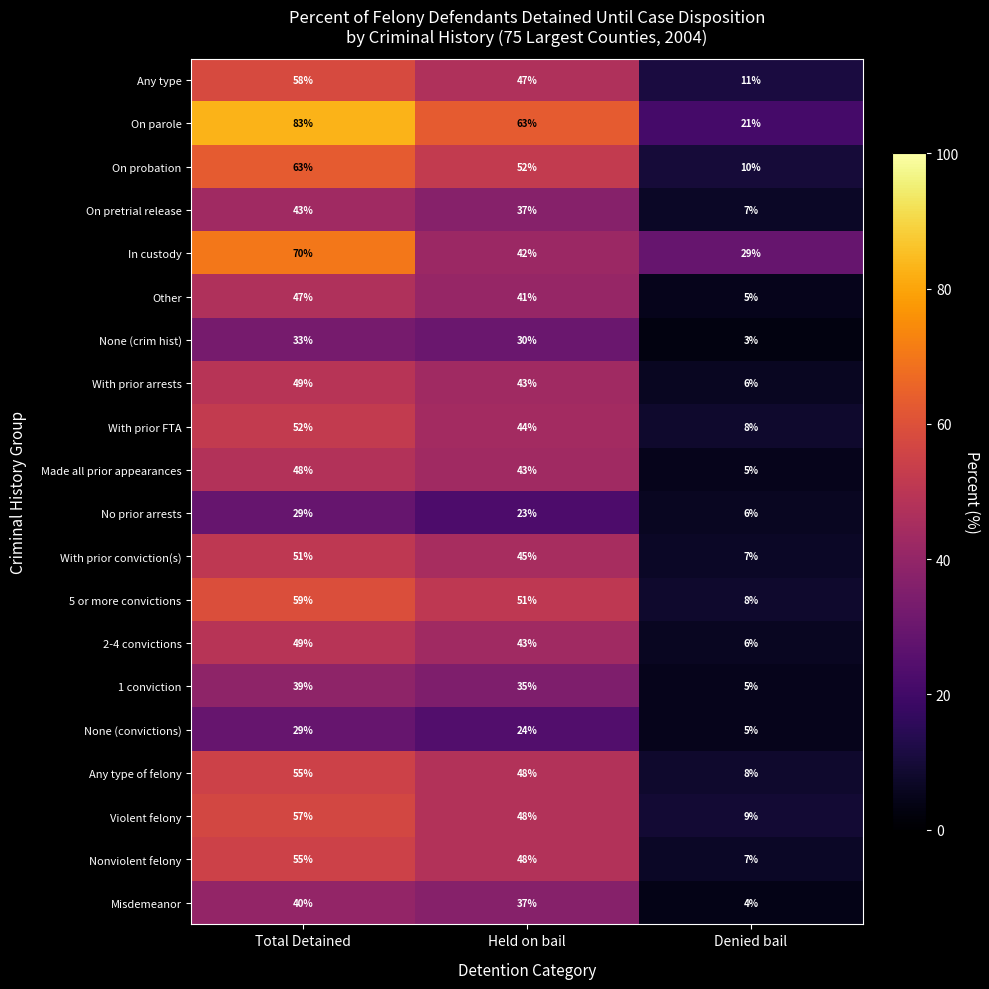

Rank the categories by In custody value from highest to lowest.

Total Detained, Held on bail, Denied bail